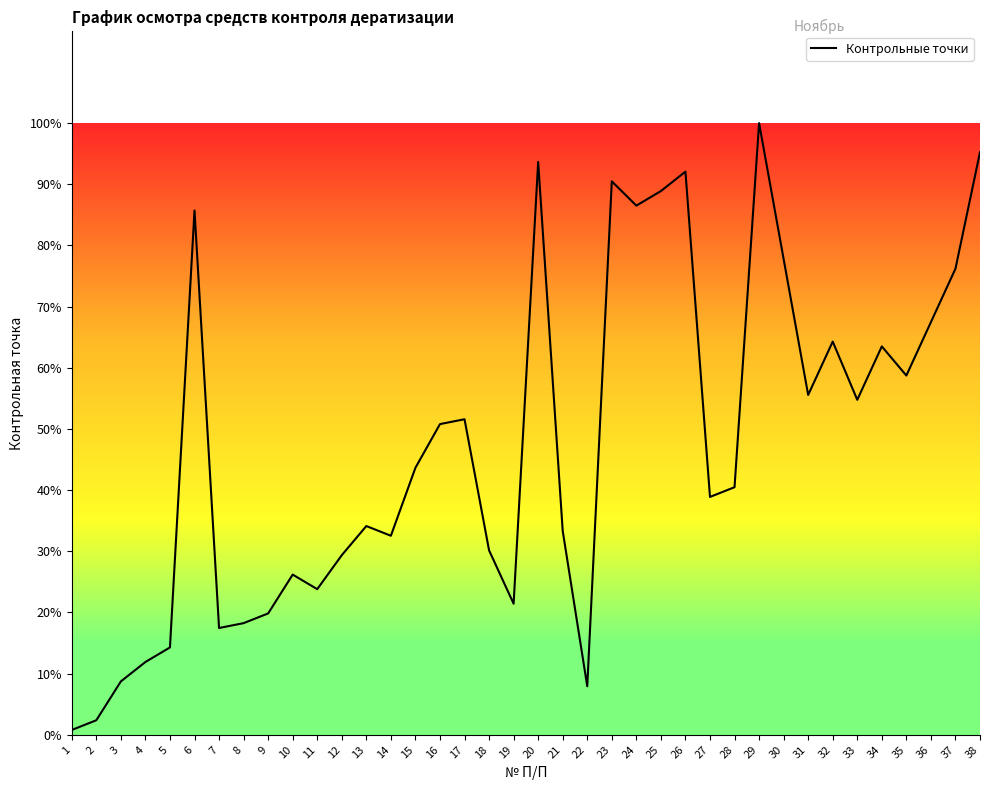

What is the difference between the values at 37 and 6?

9.5